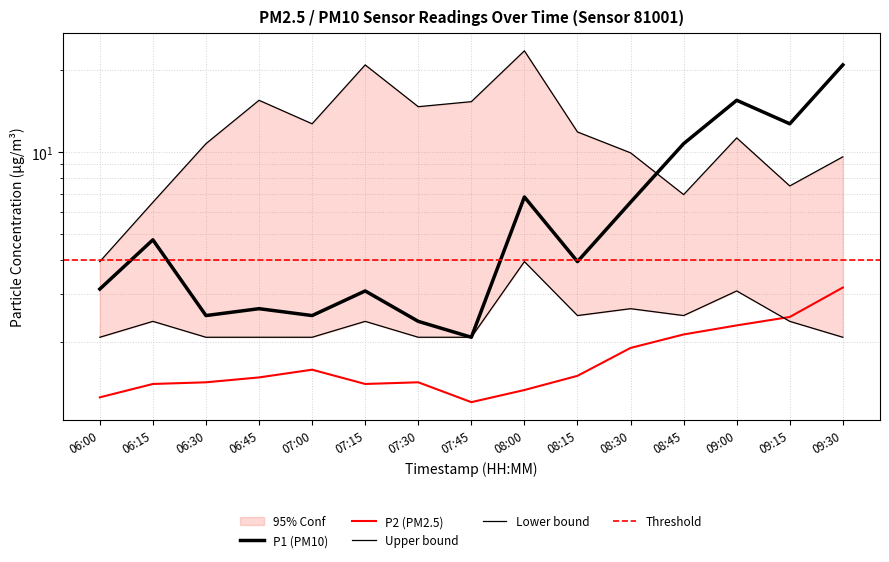

Rank the categories by P1 value from highest to lowest.

09:30, 09:00, 09:15, 08:45, 08:00, 08:30, 06:15, 08:15, 06:00, 07:15, 06:45, 06:30, 07:00, 07:30, 07:45